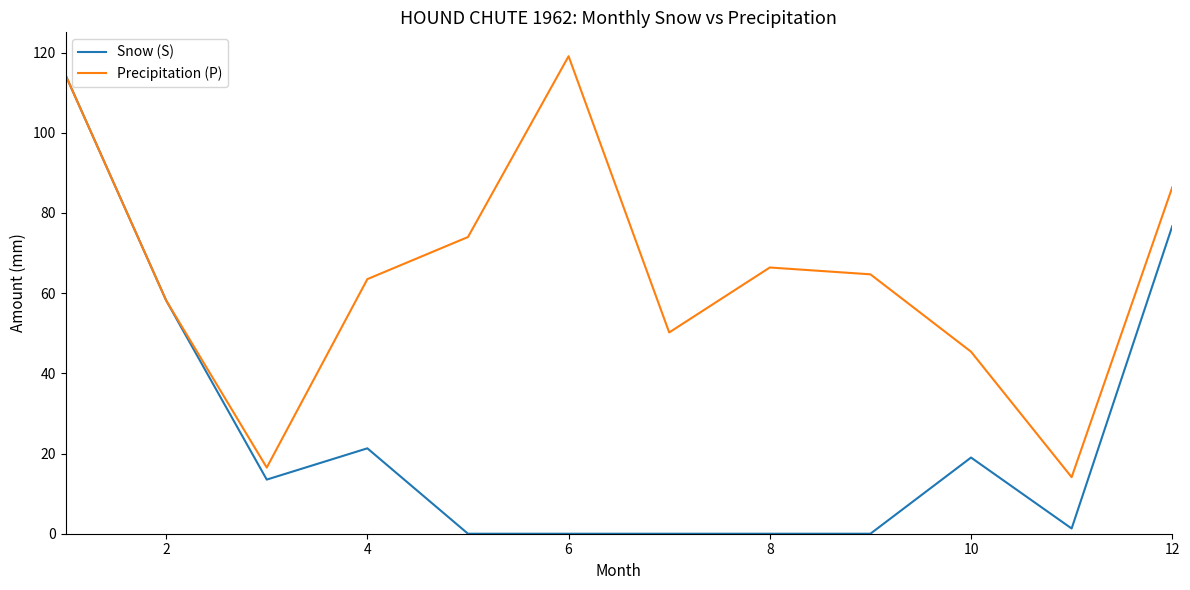

Which series has the largest total across all categories?

Precipitation (P)